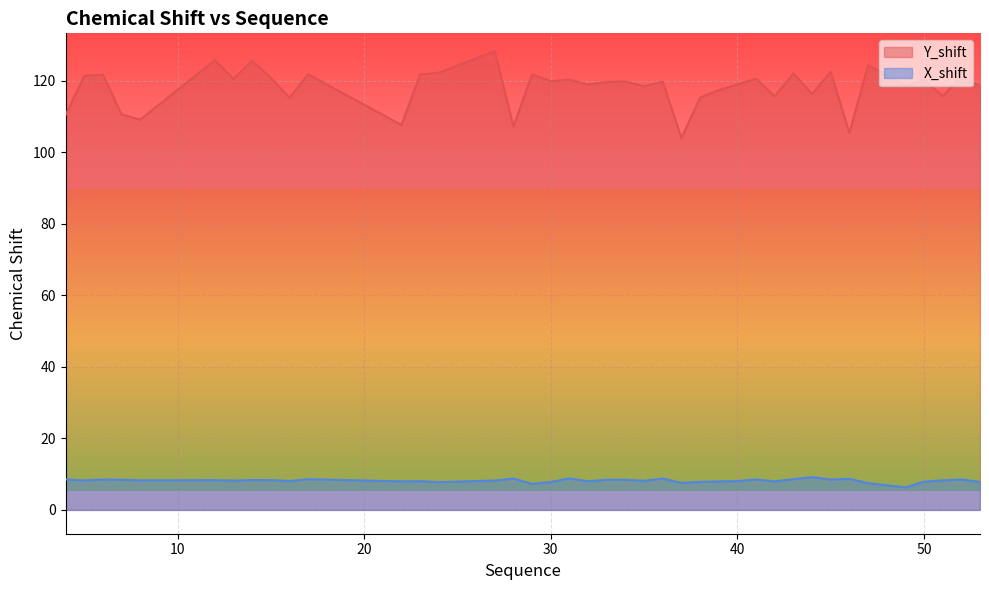

Does the chart display data point markers on the line(s)?

No